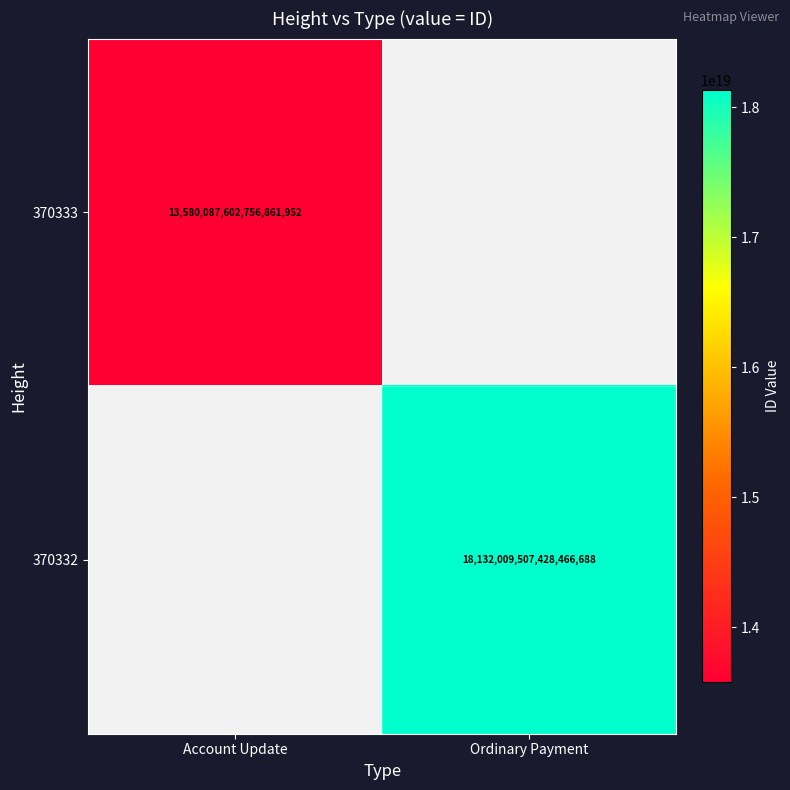

Is it true that 370333 equals 18396559967236818944 at Account Update?

False